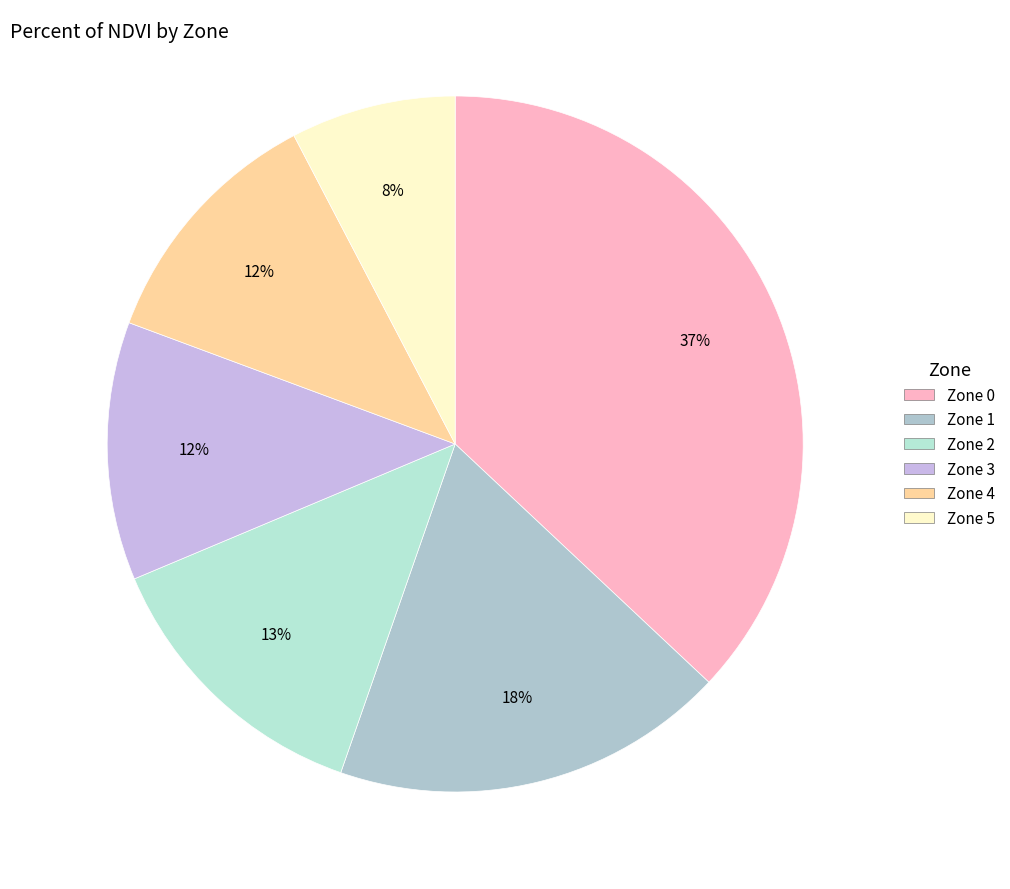

What portion of the pie excludes Zone 3?

88.0%